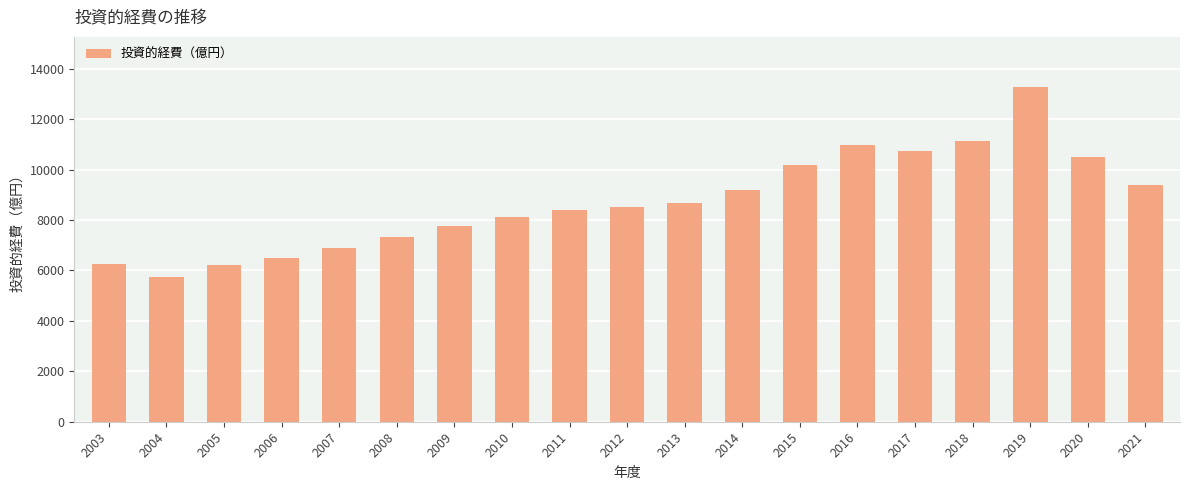

What is the difference between the second highest and minimum values?

5400